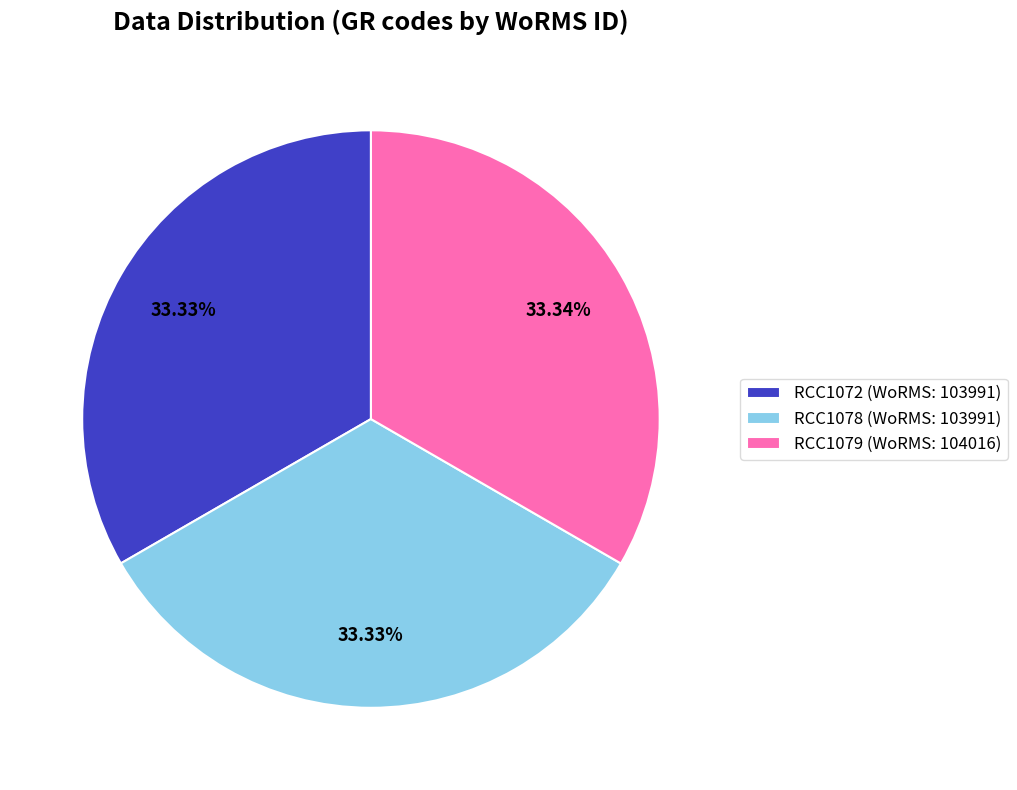

What is the total percentage of RCC1078 and RCC1079?

66.7%